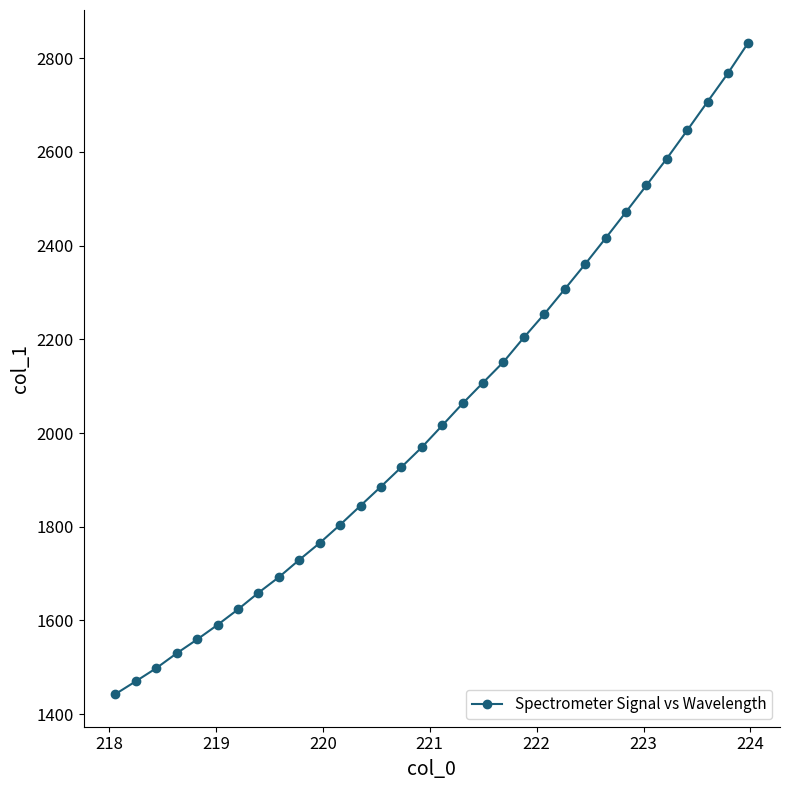

True or false: the data has more than 2 interior local peaks.

False